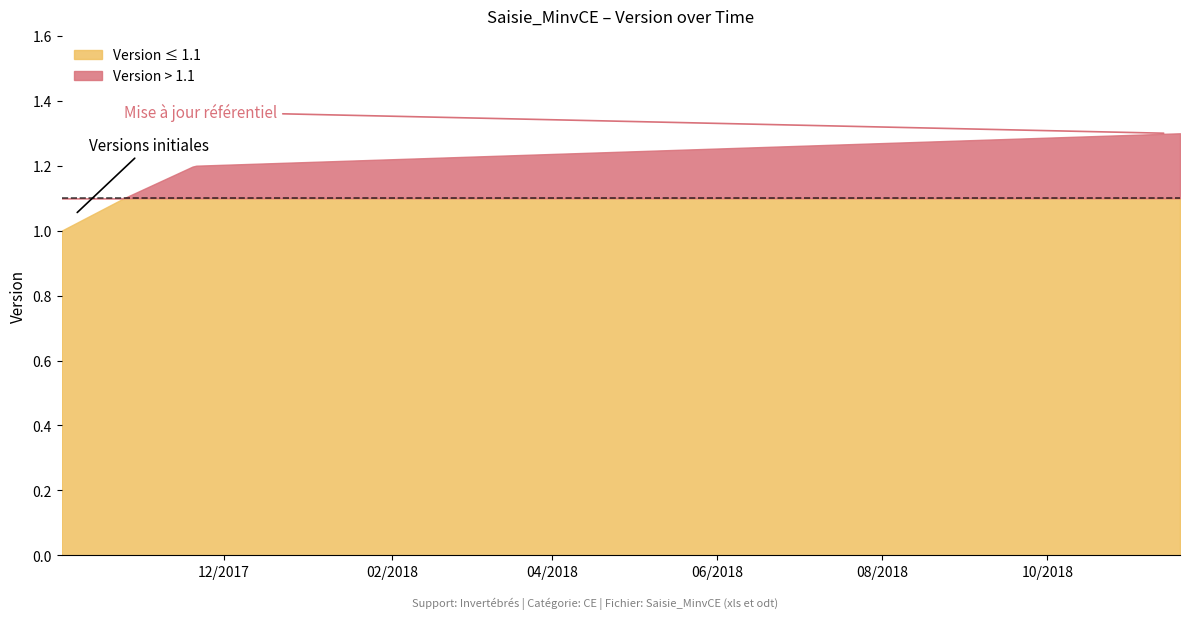

Reading right to left, what are all the values shown in this chart?

1.3	1.2	1.1	1.0